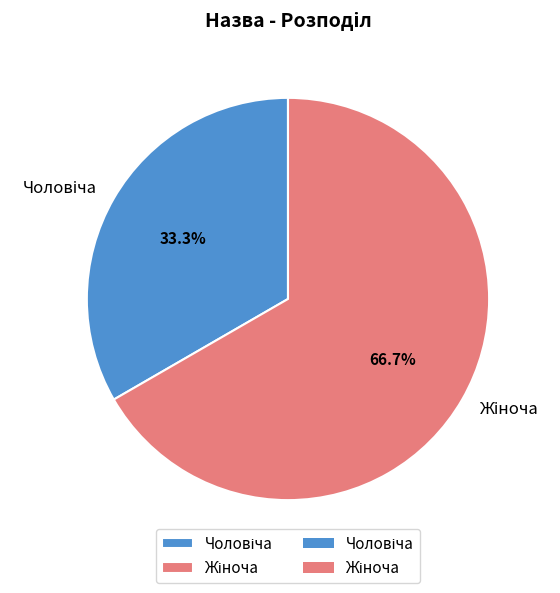

Does any single category account for the majority?

Yes